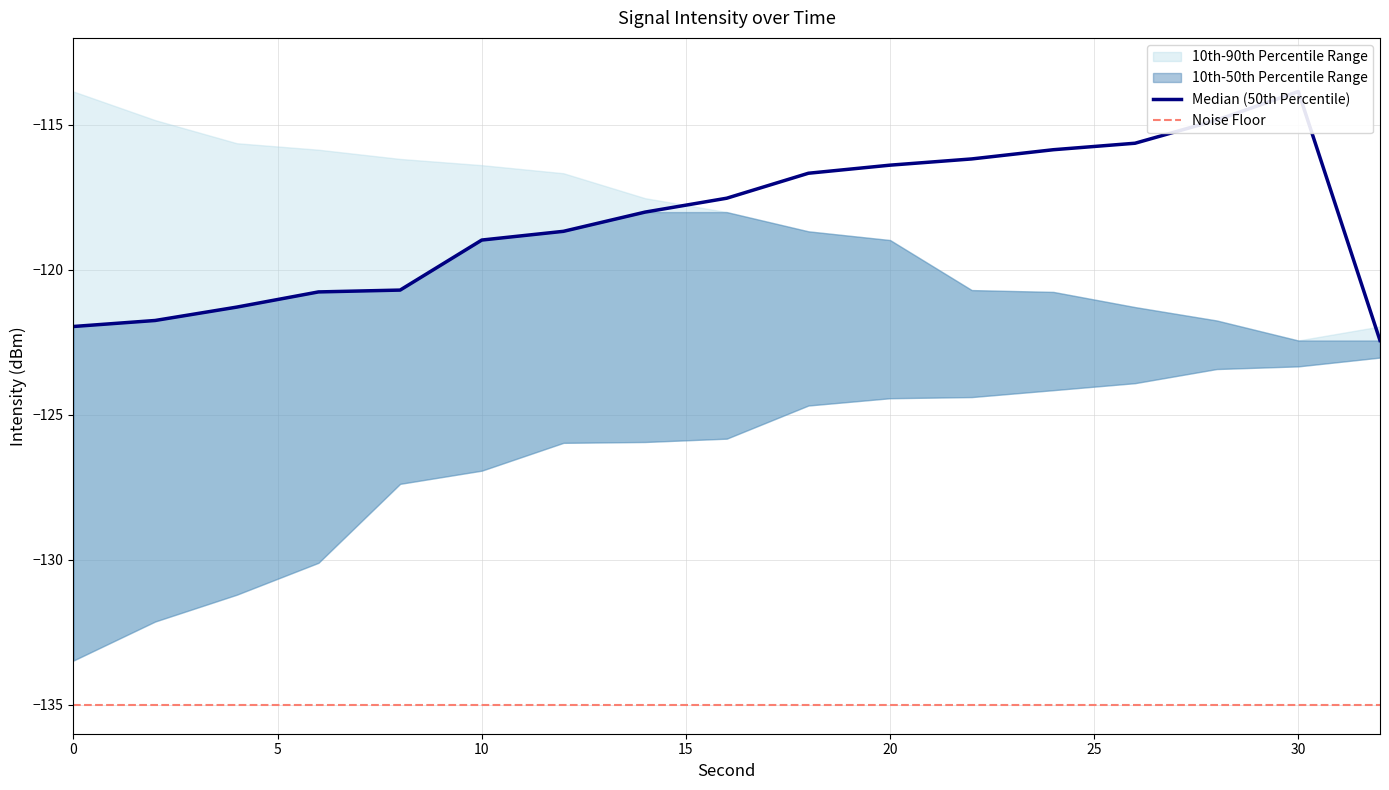

Between 22 and 30, which series saw the biggest shift?

Median (50th Percentile)